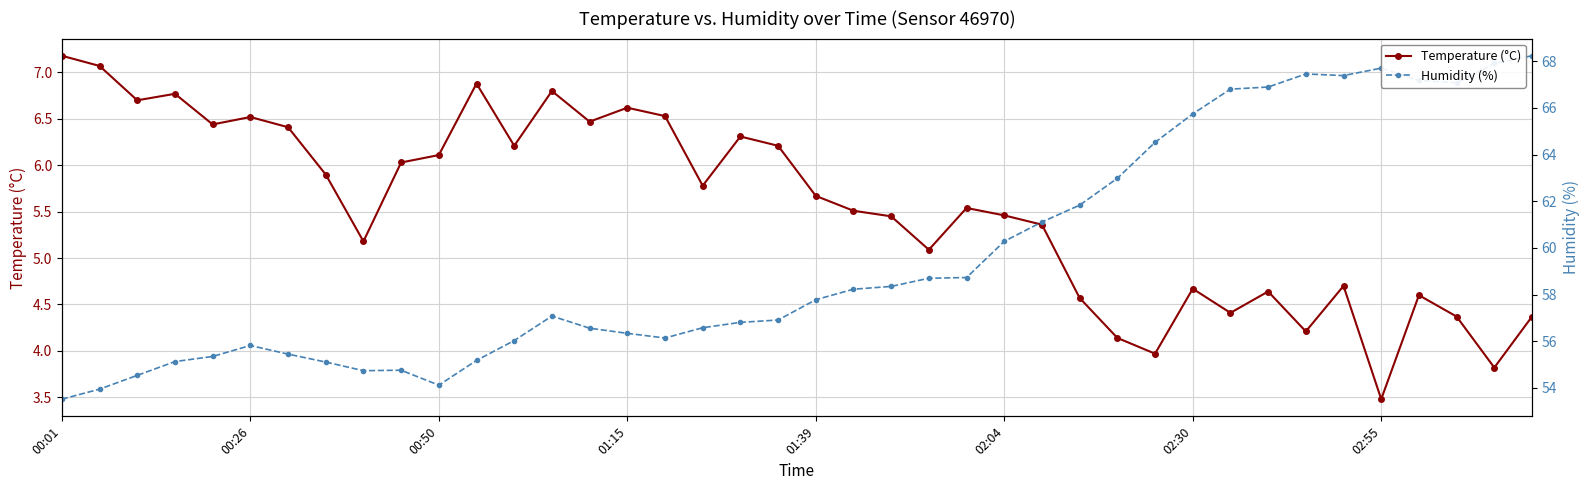

Rank the series at 21 from highest to lowest value.

Humidity (%), Temperature (°C)